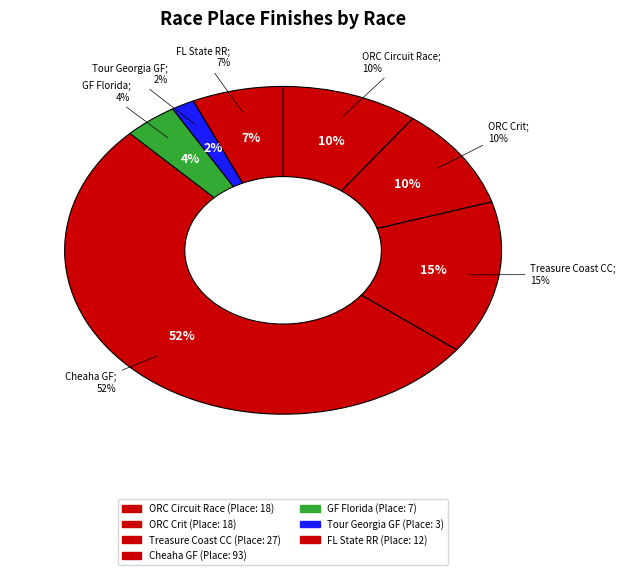

Which slice is the largest?

Cheaha Challenge Gran Fondo